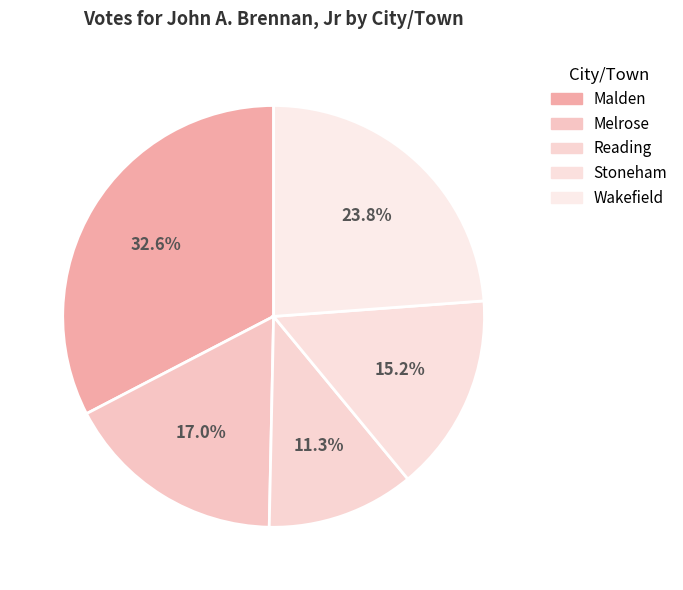

Does Malden account for over 50% of the chart?

No